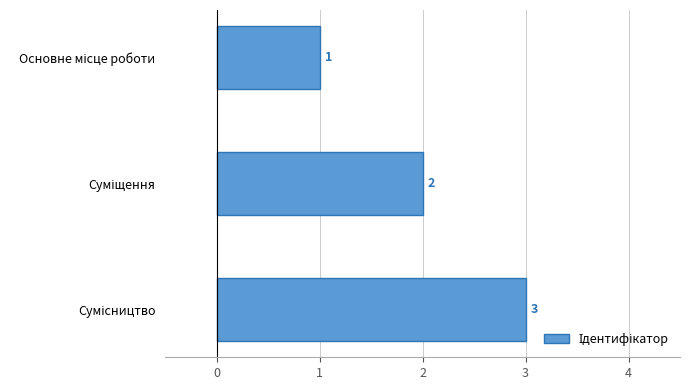

What is the sum of all values?

6